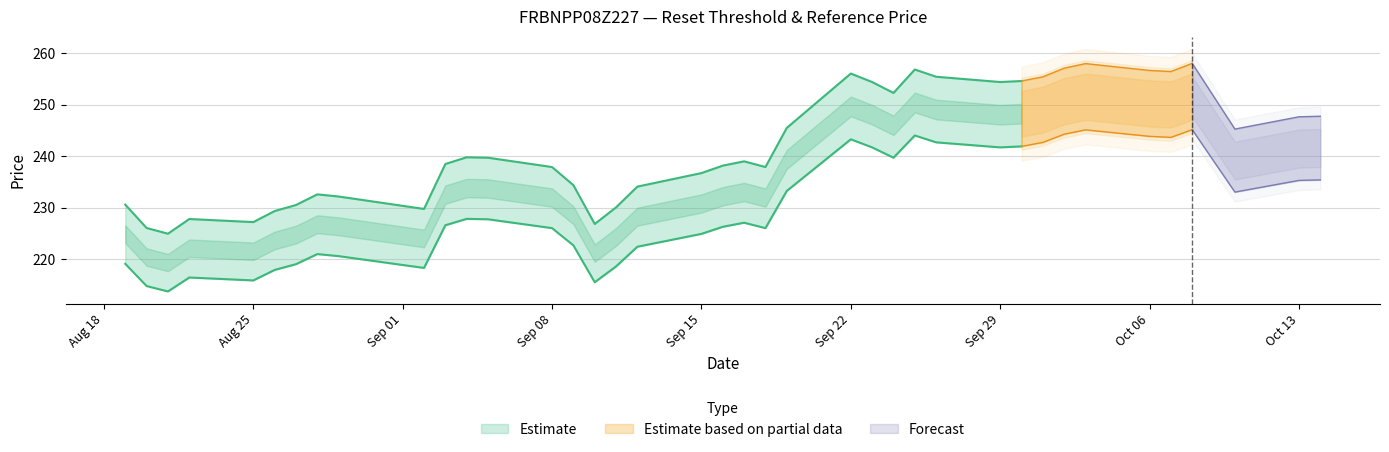

Reading left to right, what are all the values shown in this chart?

Reset threshold: 219.0	214.7	213.7	216.4	215.8	217.8	219.0	220.9	220.5	218.2	226.5	227.8	227.7	226.0	222.6	215.4	218.5	222.4	224.9	226.2	227.0	226.0	233.2	243.3	241.7	239.7	244.0	242.7	241.7	241.9	242.7	244.3	245.1	243.9	243.7	245.2	233.0	235.3	235.4
Reference price: 230.6	226.0	224.9	227.8	227.2	229.3	230.5	232.6	232.1	229.7	238.5	239.8	239.7	237.9	234.3	226.8	230.0	234.1	236.7	238.2	239.0	237.9	245.5	256.1	254.4	252.3	256.9	255.5	254.4	254.6	255.4	257.1	258.0	256.7	256.5	258.1	245.3	247.7	247.8
Cash value: 5.1	3.5	3.3	3.9	3.7	4.2	4.5	5.1	5.0	4.1	6.5	7.0	7.0	6.1	4.7	2.4	2.9	3.7	4.3	4.7	4.9	4.5	6.7	11.0	9.9	8.7	11.0	10.0	9.3	9.4	9.9	10.8	11.3	10.4	10.2	11.1	4.1	4.6	4.7